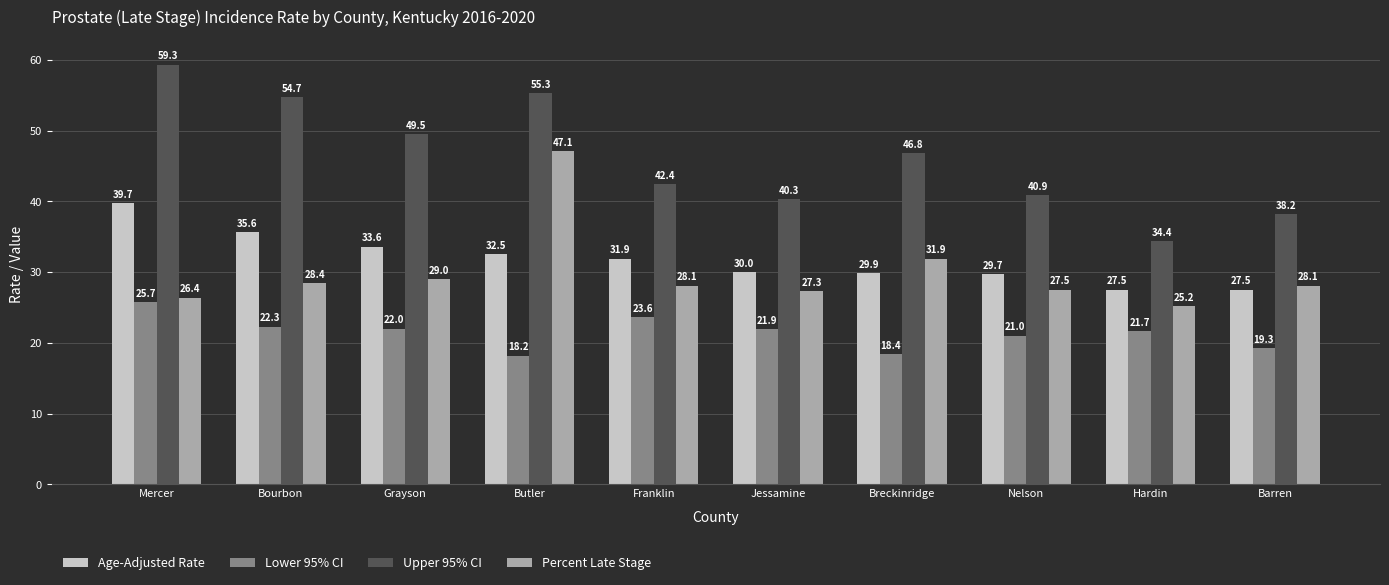

What is the total value across all series at Butler?

153.1